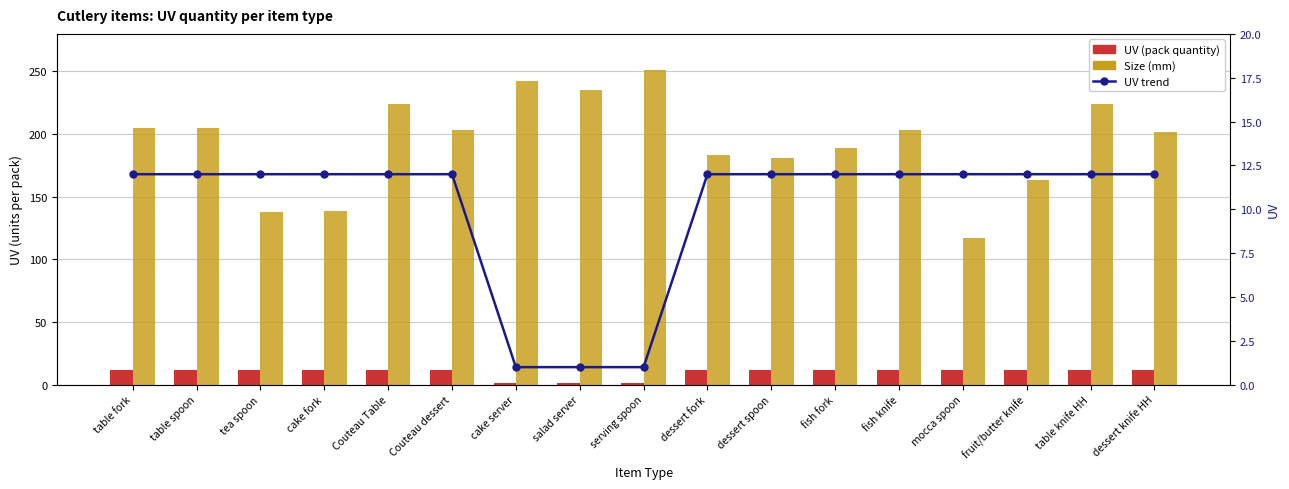

Reading left to right, list all the values displayed in this chart.

UV (pack quantity): table fork=12	table spoon=12	tea spoon=12	cake fork=12	Couteau Table=12	Couteau dessert=12	cake server=1	salad server=1	serving spoon=1	dessert fork=12	dessert spoon=12	fish fork=12	fish knife=12	mocca spoon=12	fruit/butter knife=12	table knife HH=12	dessert knife HH=12
Size (mm): table fork=205	table spoon=205	tea spoon=138	cake fork=139	Couteau Table=224	Couteau dessert=203	cake server=242	salad server=235	serving spoon=251	dessert fork=183	dessert spoon=181	fish fork=189	fish knife=203	mocca spoon=117	fruit/butter knife=163	table knife HH=224	dessert knife HH=202
UV trend: table fork=12	table spoon=12	tea spoon=12	cake fork=12	Couteau Table=12	Couteau dessert=12	cake server=1	salad server=1	serving spoon=1	dessert fork=12	dessert spoon=12	fish fork=12	fish knife=12	mocca spoon=12	fruit/butter knife=12	table knife HH=12	dessert knife HH=12